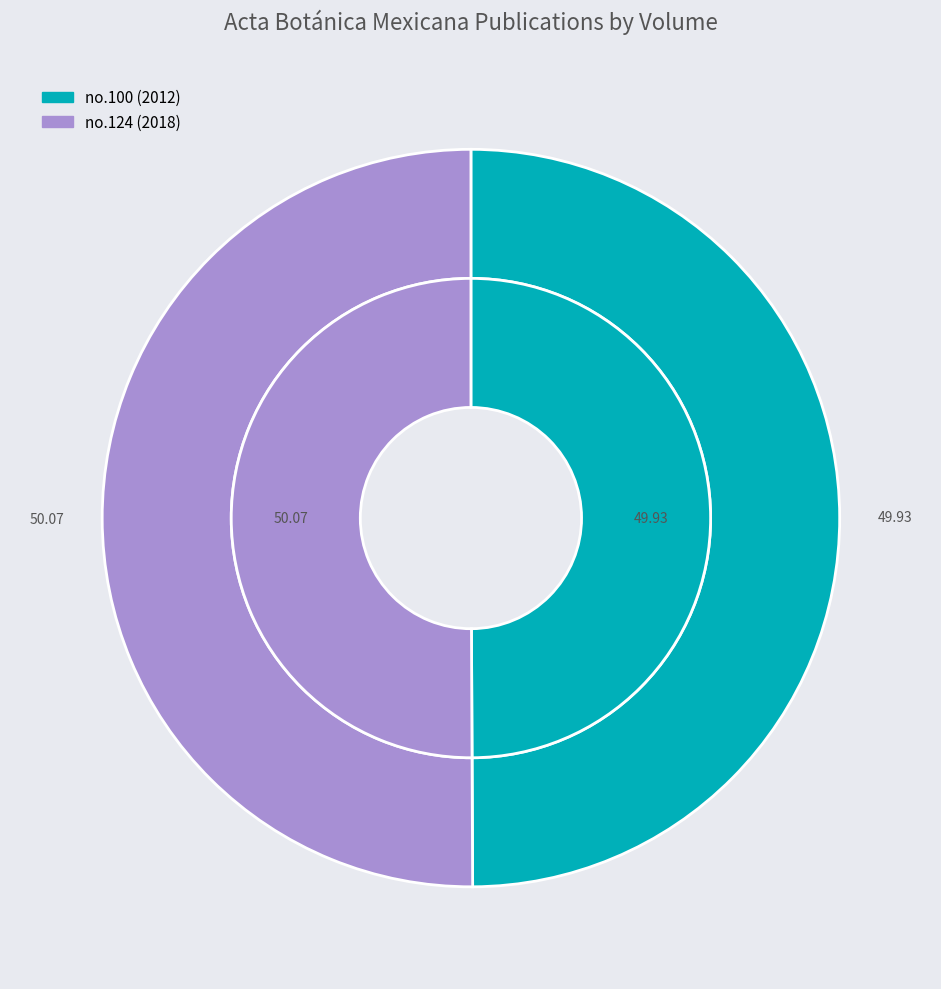

Is no.100 (2012) the majority of the pie?

No